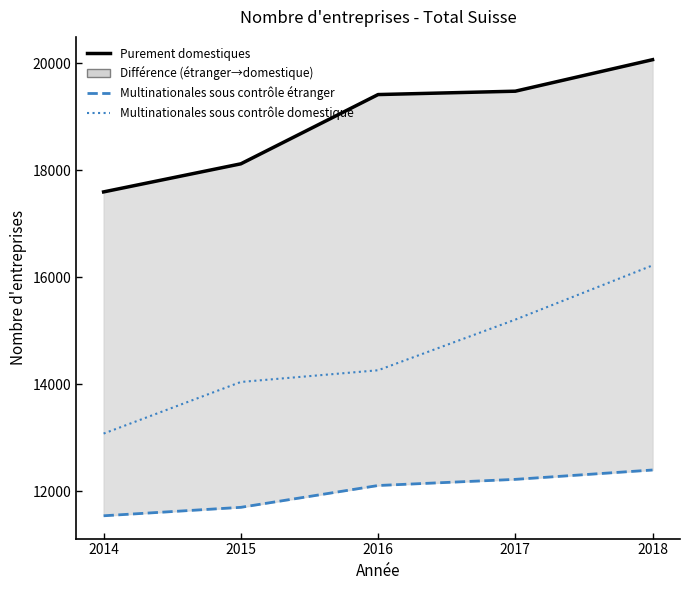

What is the value of the Multinationales sous contrôle domestique point at the 4th from the left?

15210